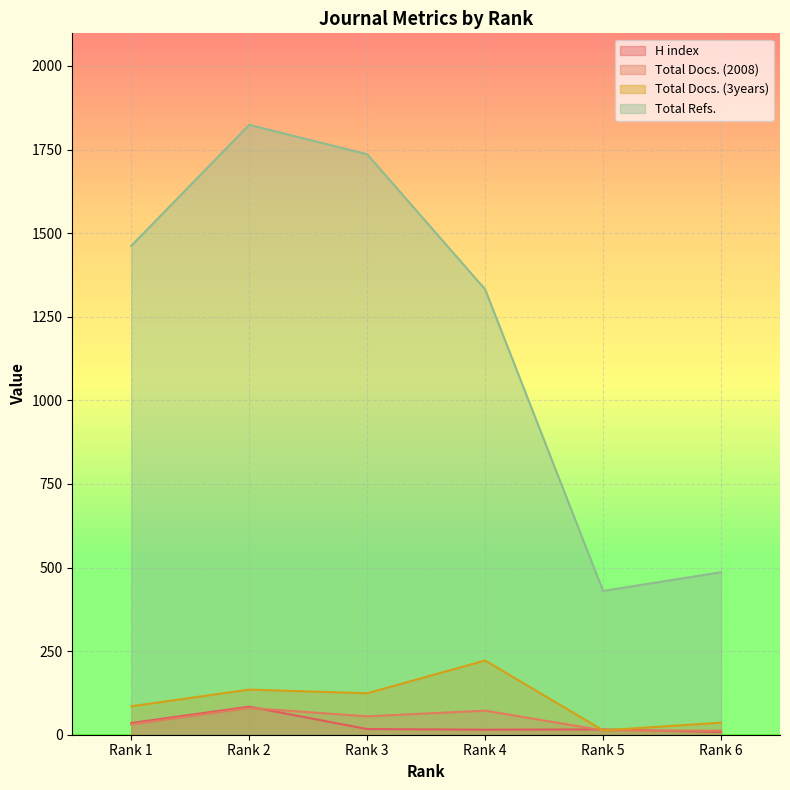

At which label does Total Refs. first exceed 1462?

Rank 2